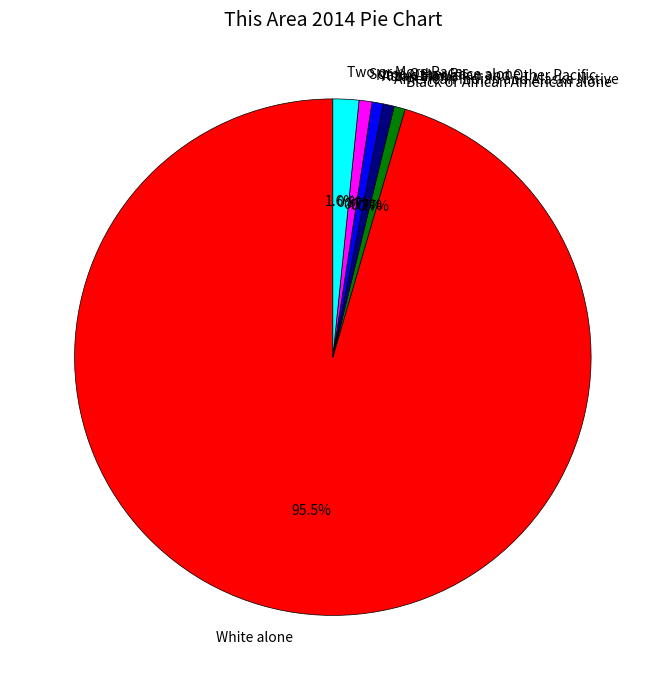

Which slice represents more than half of the pie?

White alone